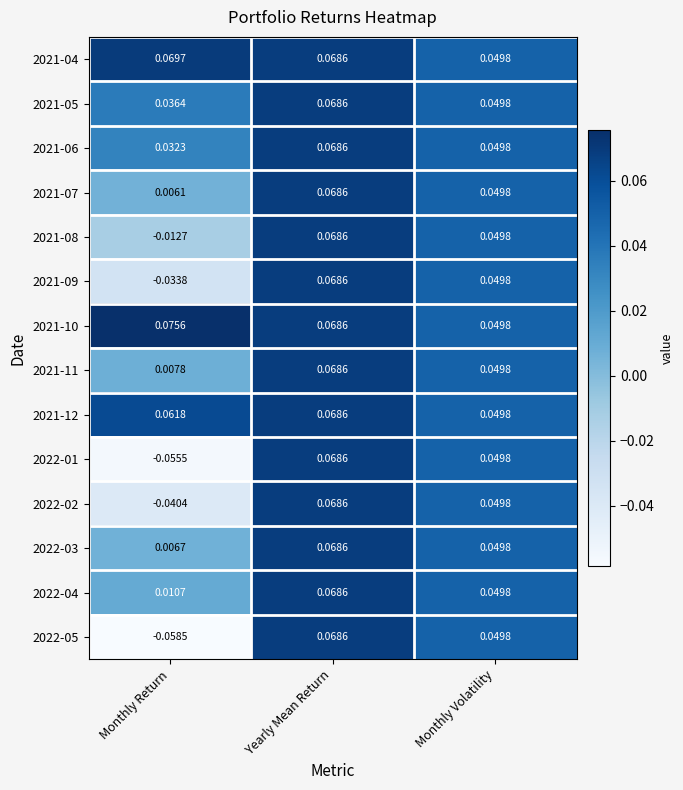

At which category is the sum across all series the highest?

Yearly Mean Return